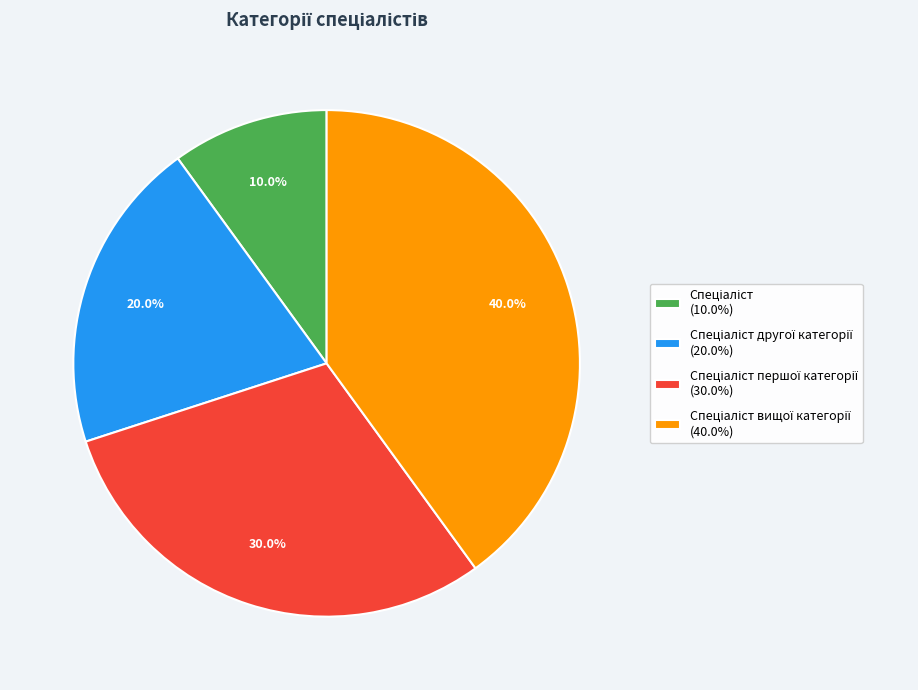

Does any single category account for the majority?

No